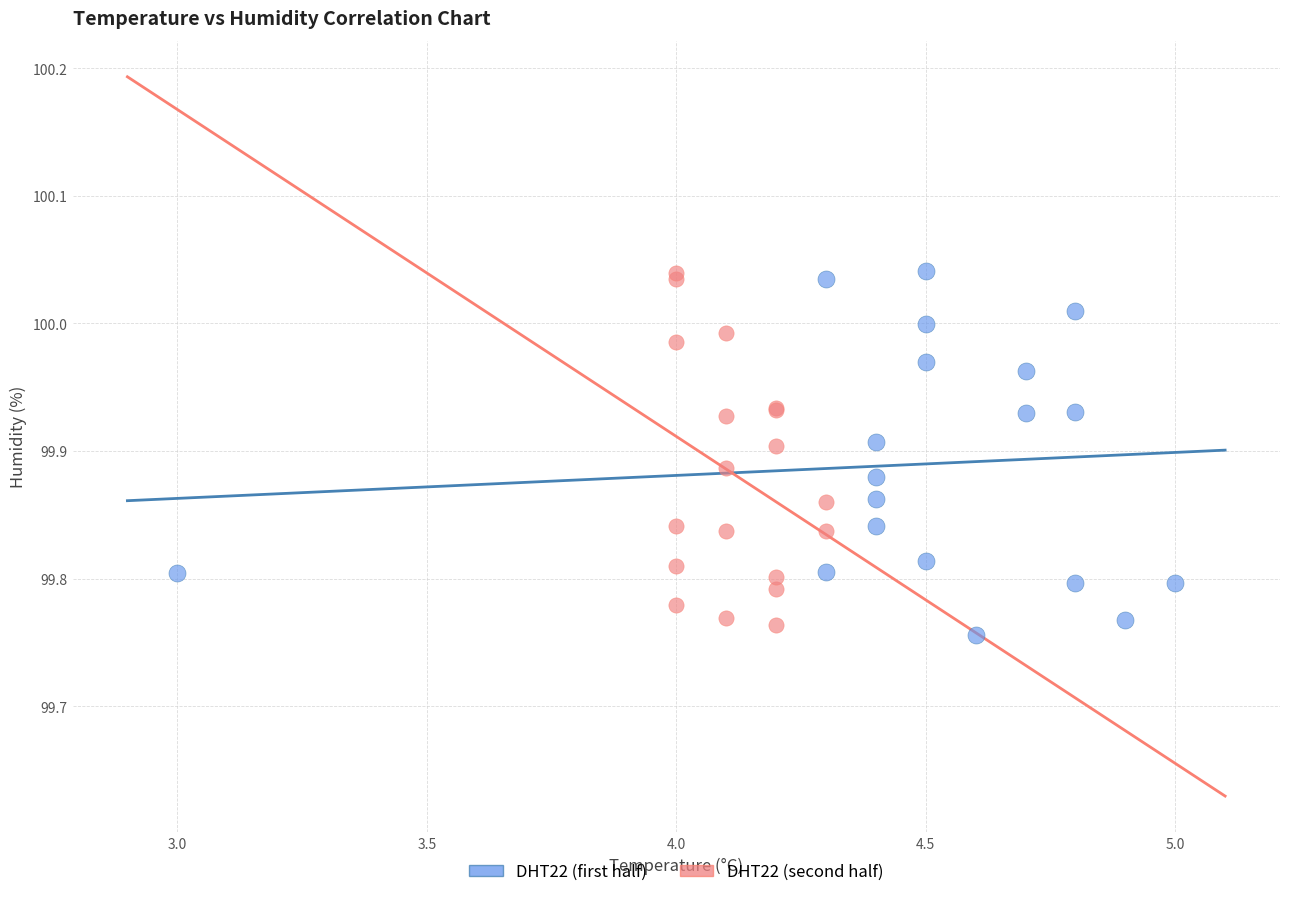

What are all the series names shown in the legend?

DHT22 (first half), DHT22 (second half)